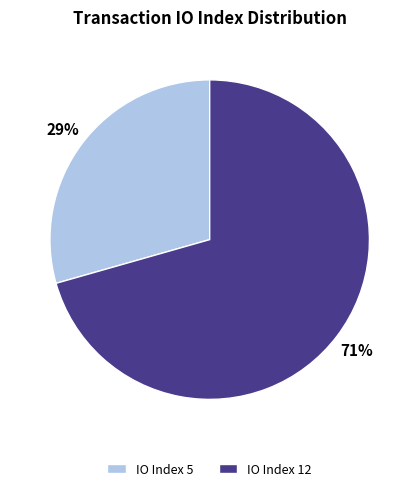

Which slice represents more than half of the pie?

IO Index 12